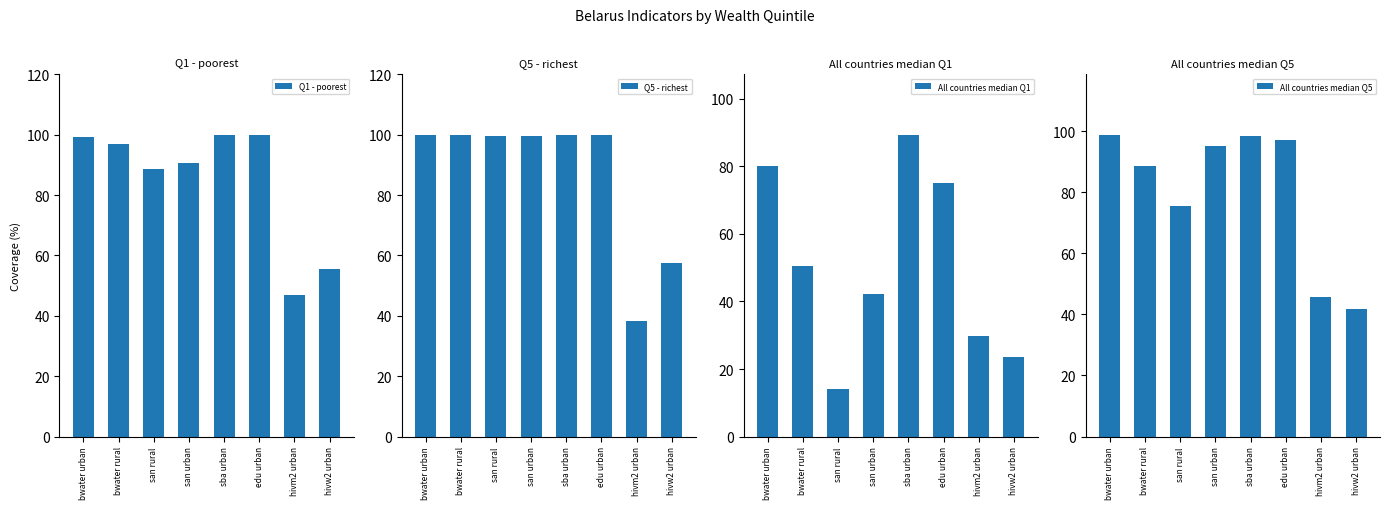

List the series in order of their peak value, lowest first.

All countries median Q1, All countries median Q5, Q1 - poorest, Q5 - richest